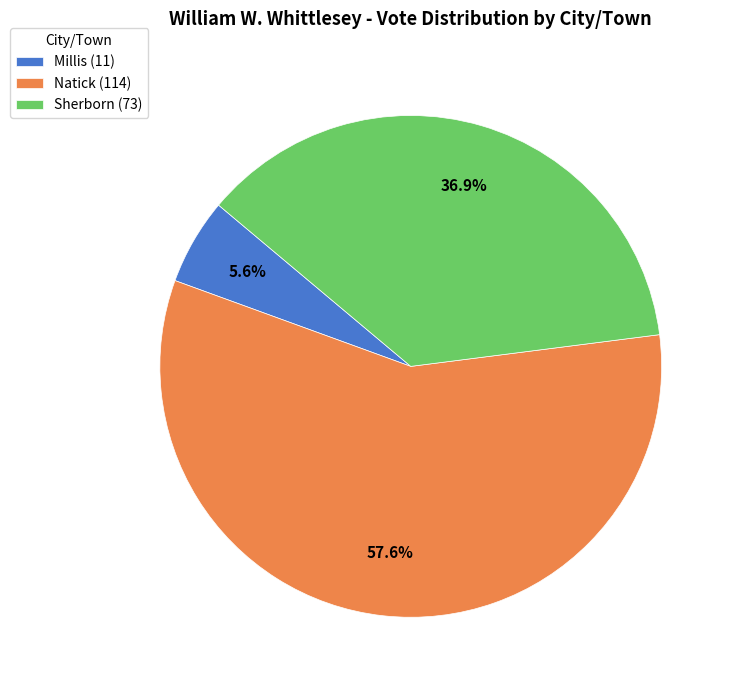

Is Sherborn the majority of the pie?

No